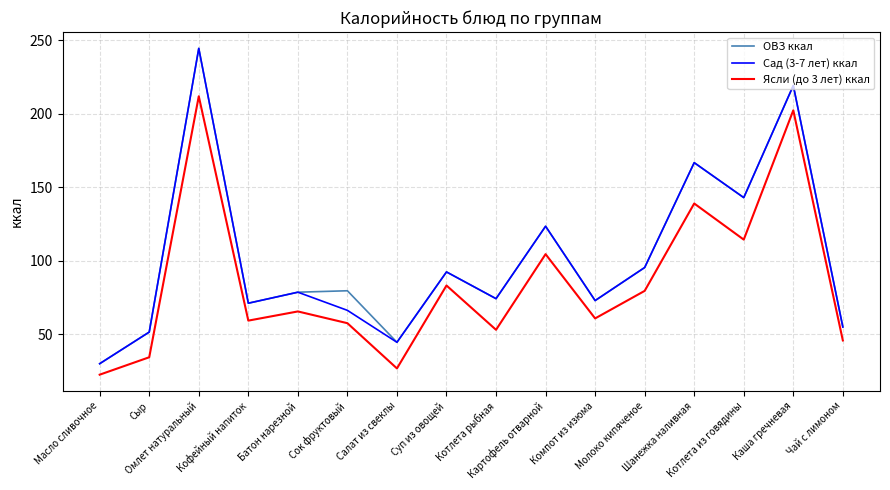

True or false: Сад (3-7 лет) ккал and Ясли (до 3 лет) ккал cross at least once.

False